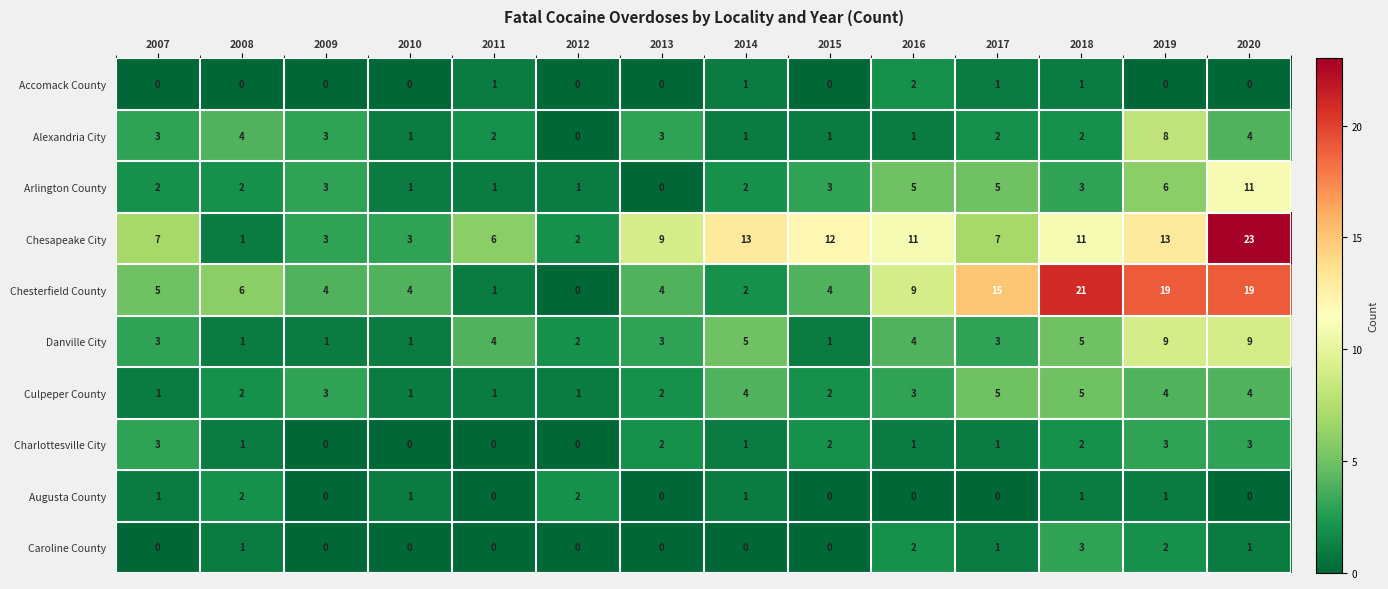

The value of Accomack County at 2012 is -1. True or false?

False